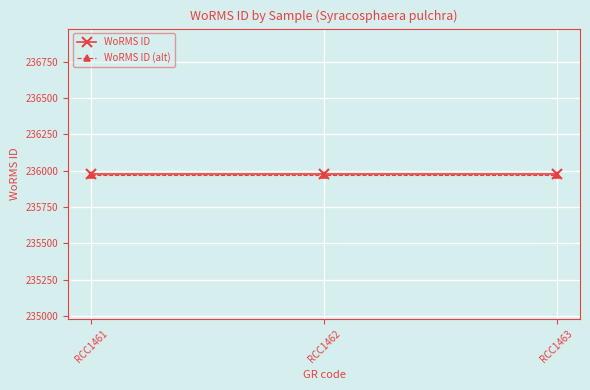

What is the total value across all series at RCC1461?

471946.2